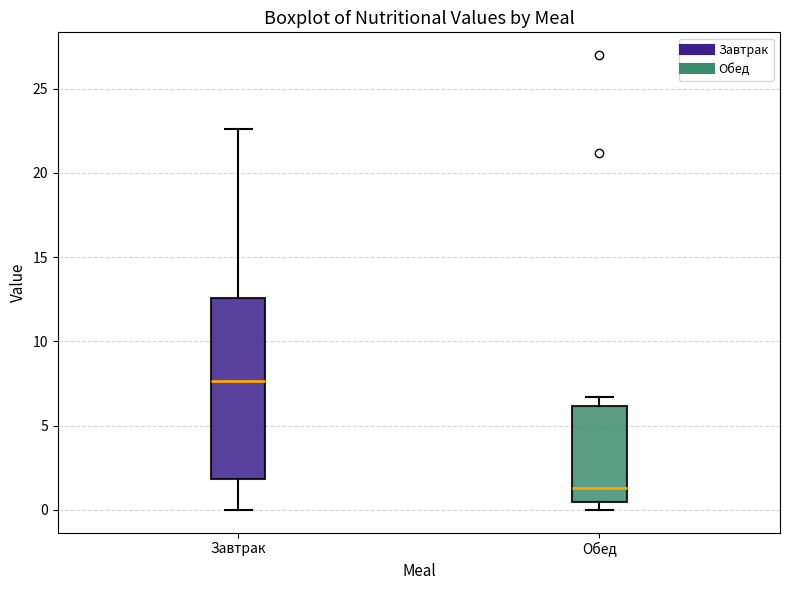

Which box's median line is the lowest?

Обед